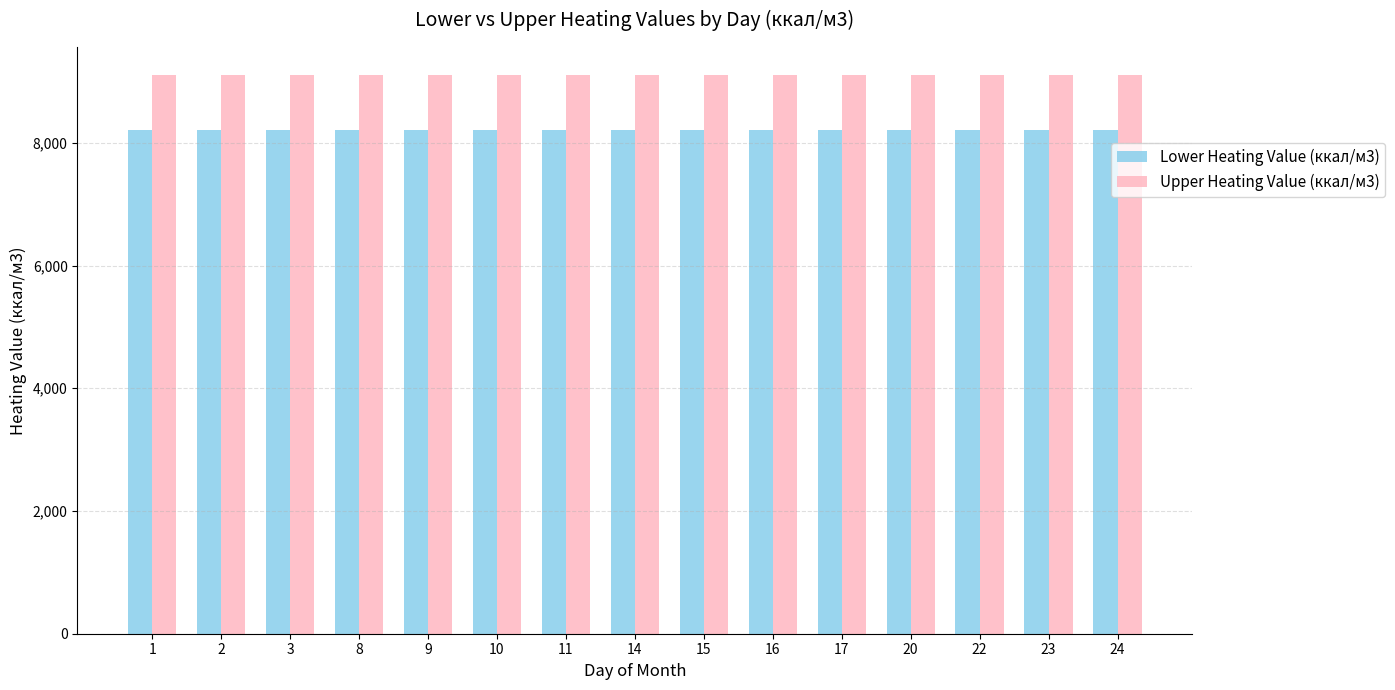

Rank the series by their average value, from lowest to highest.

Lower Heating Value (ккал/м3), Upper Heating Value (ккал/м3)